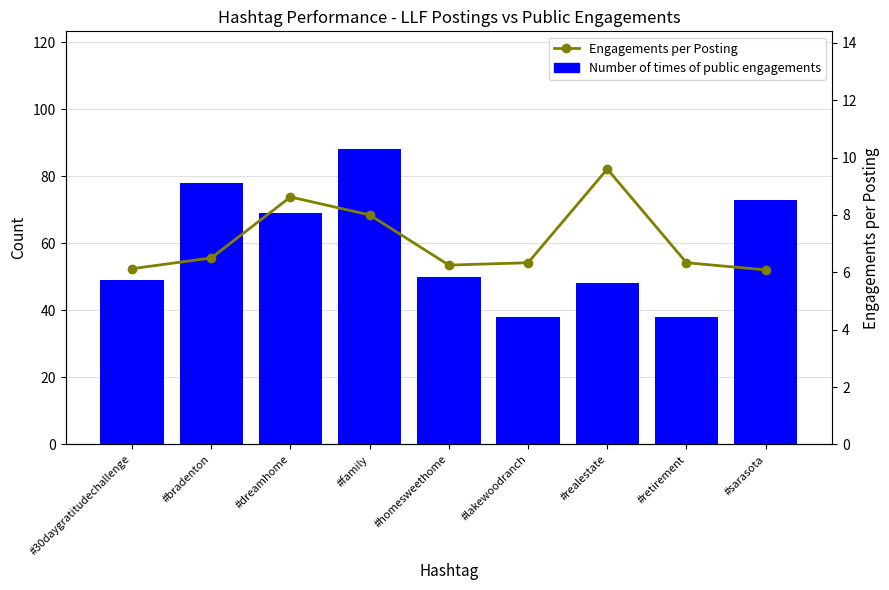

What is the difference between the highest and lowest values at #sarasota?

66.9